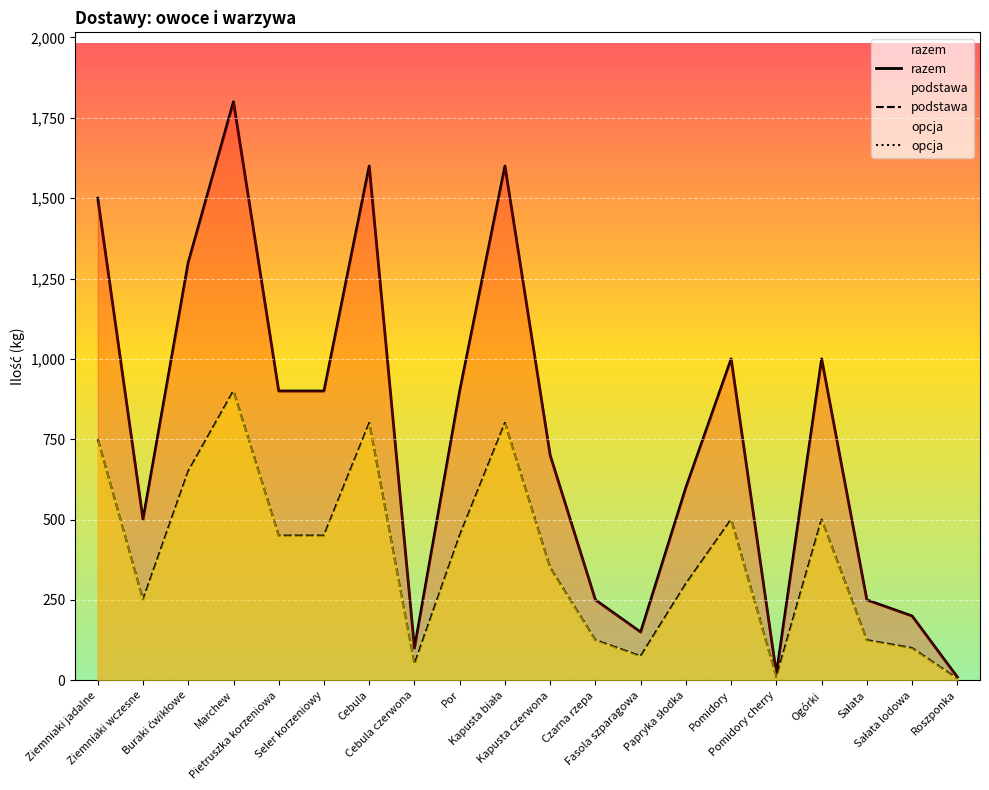

At which category does the chart reach its peak across all series?

Marchew